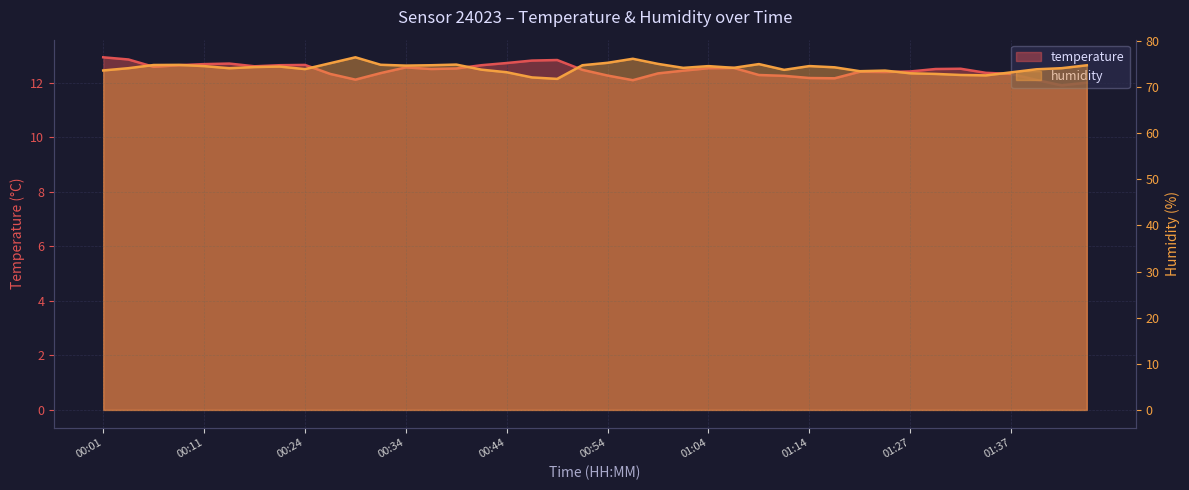

How many lines are shown in the chart?

2